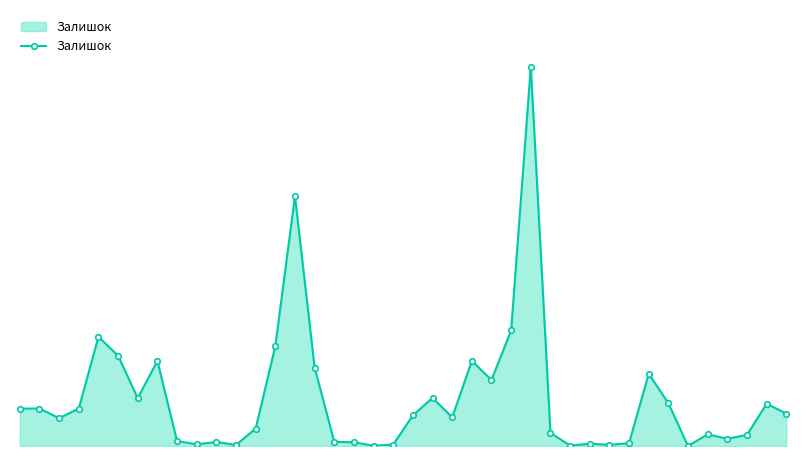

Does the chart have visible grid lines?

No